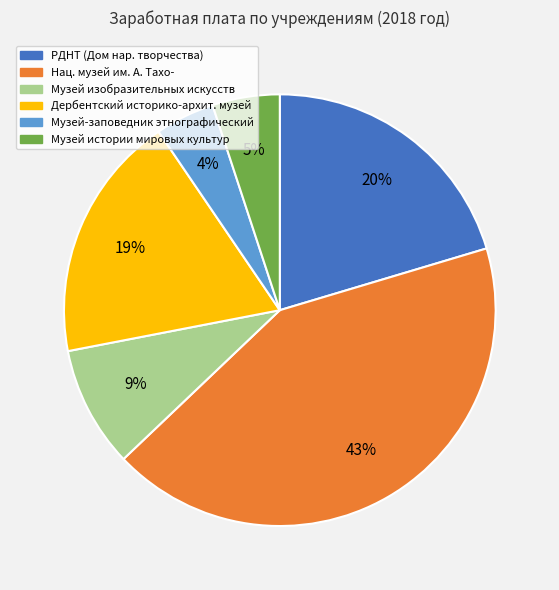

Combined, do Музей истории мировых культур and Музей-заповедник этнографический account for over 50%?

No